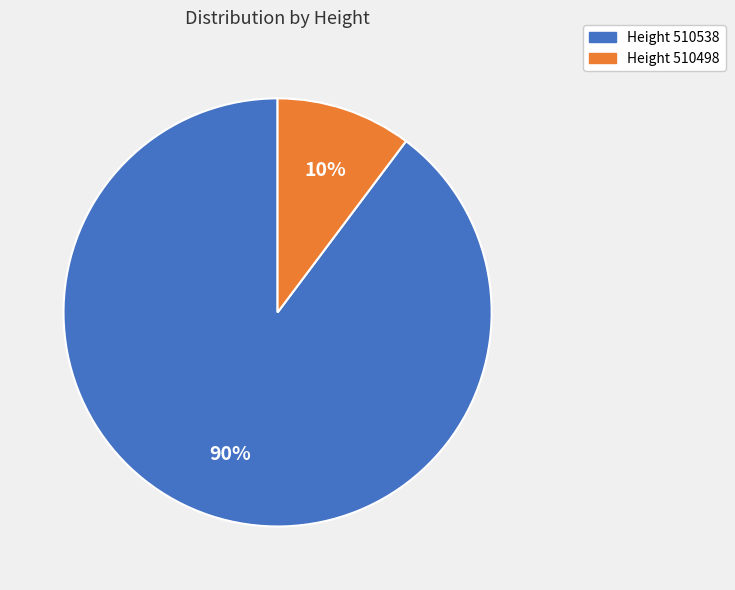

To the nearest percent, what is the average slice percentage?

50%